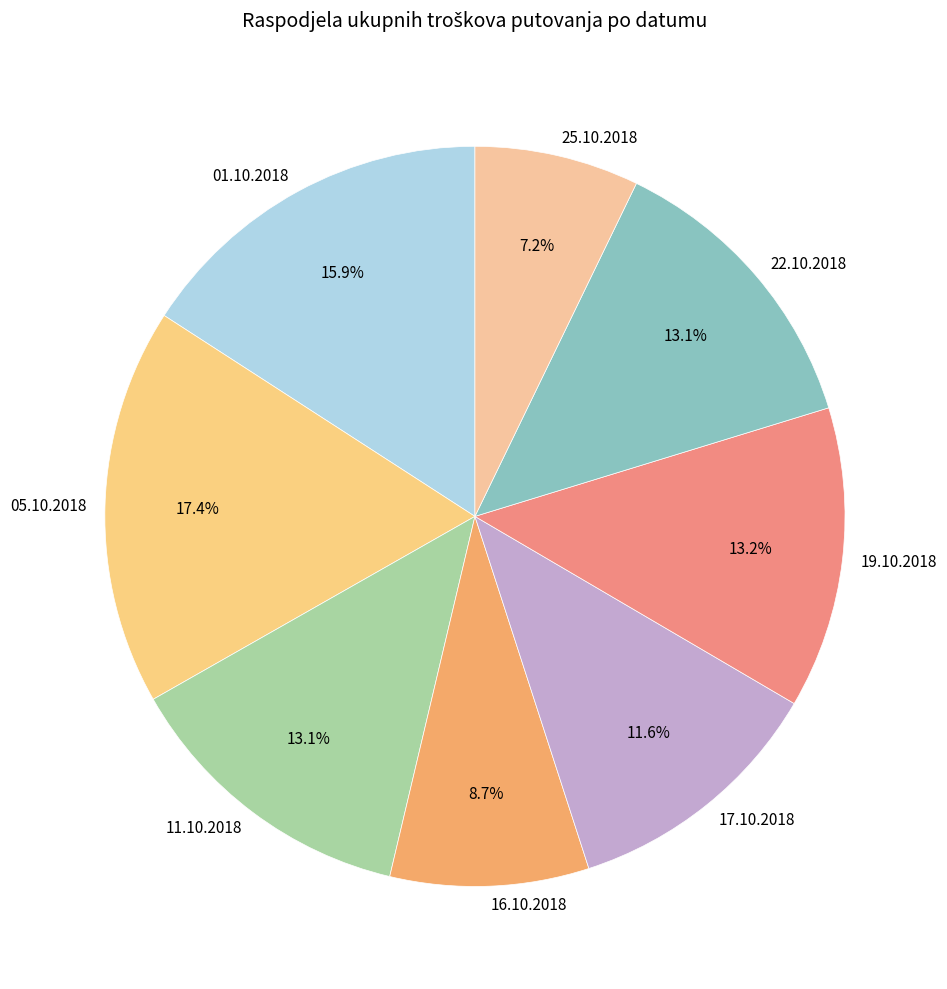

How many segments does this pie chart have?

8